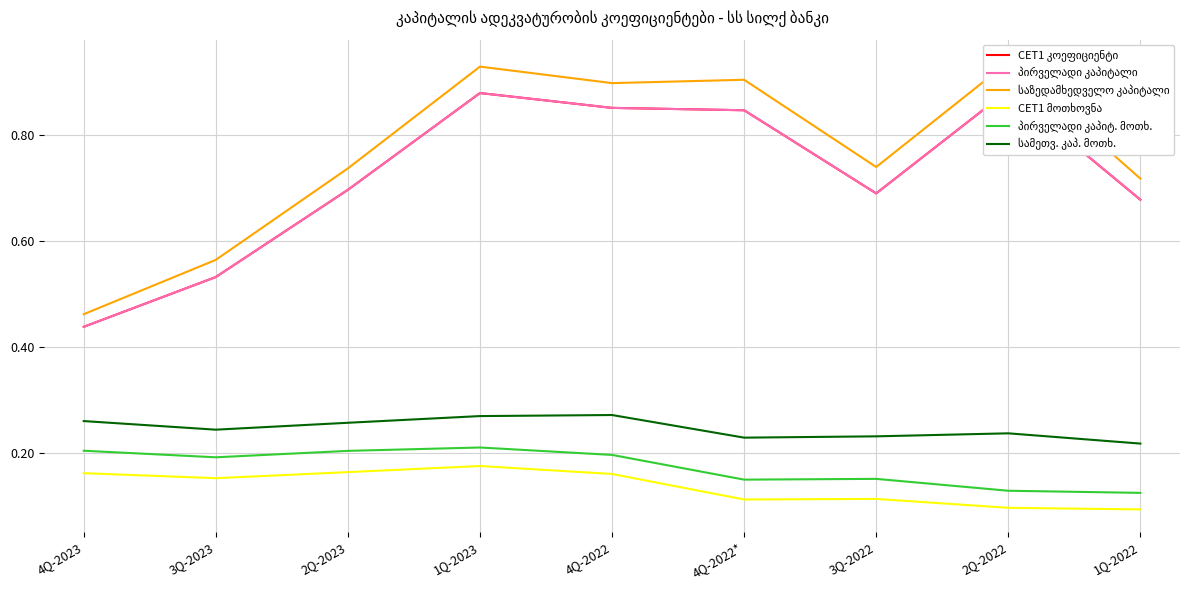

Which series has the widest spread of values?

საზედამხედველო კაპიტალი